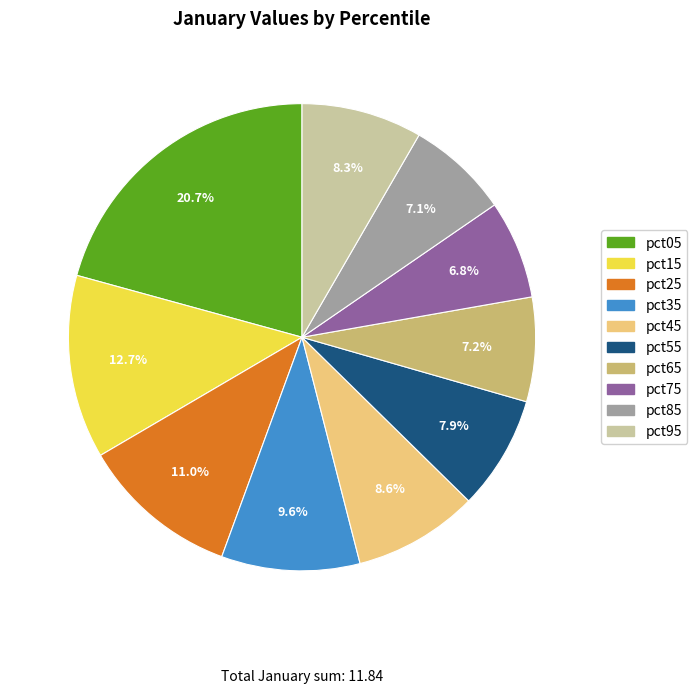

To the nearest percent, what portion does pct85 represent?

7%